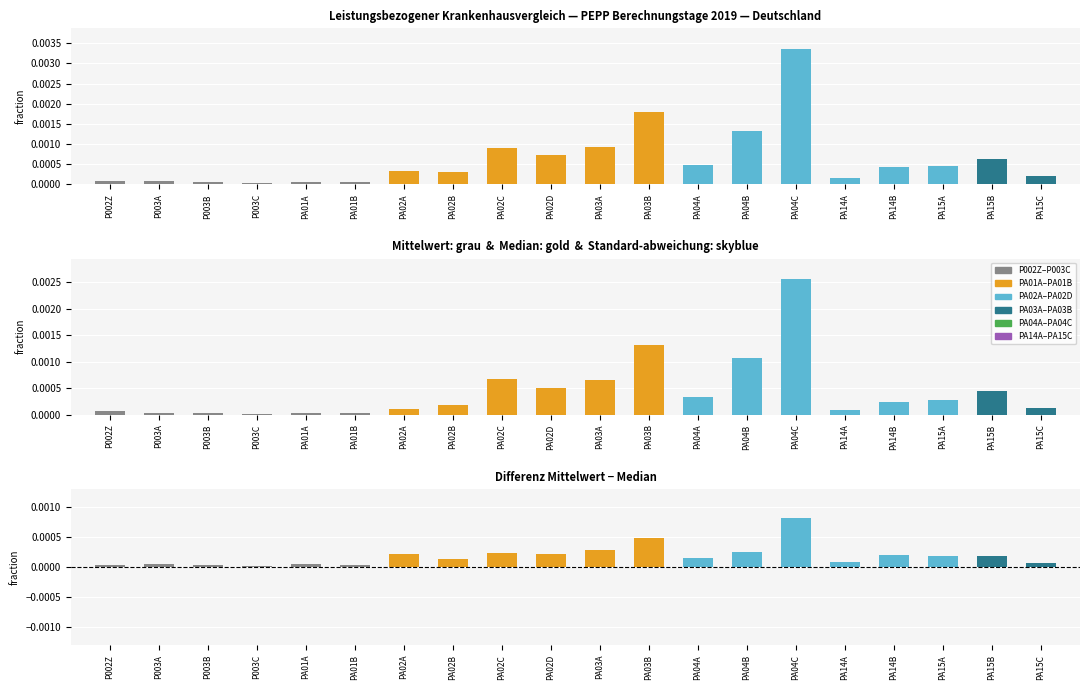

The Median series shows 0.0 at PA15B. True or false?

True